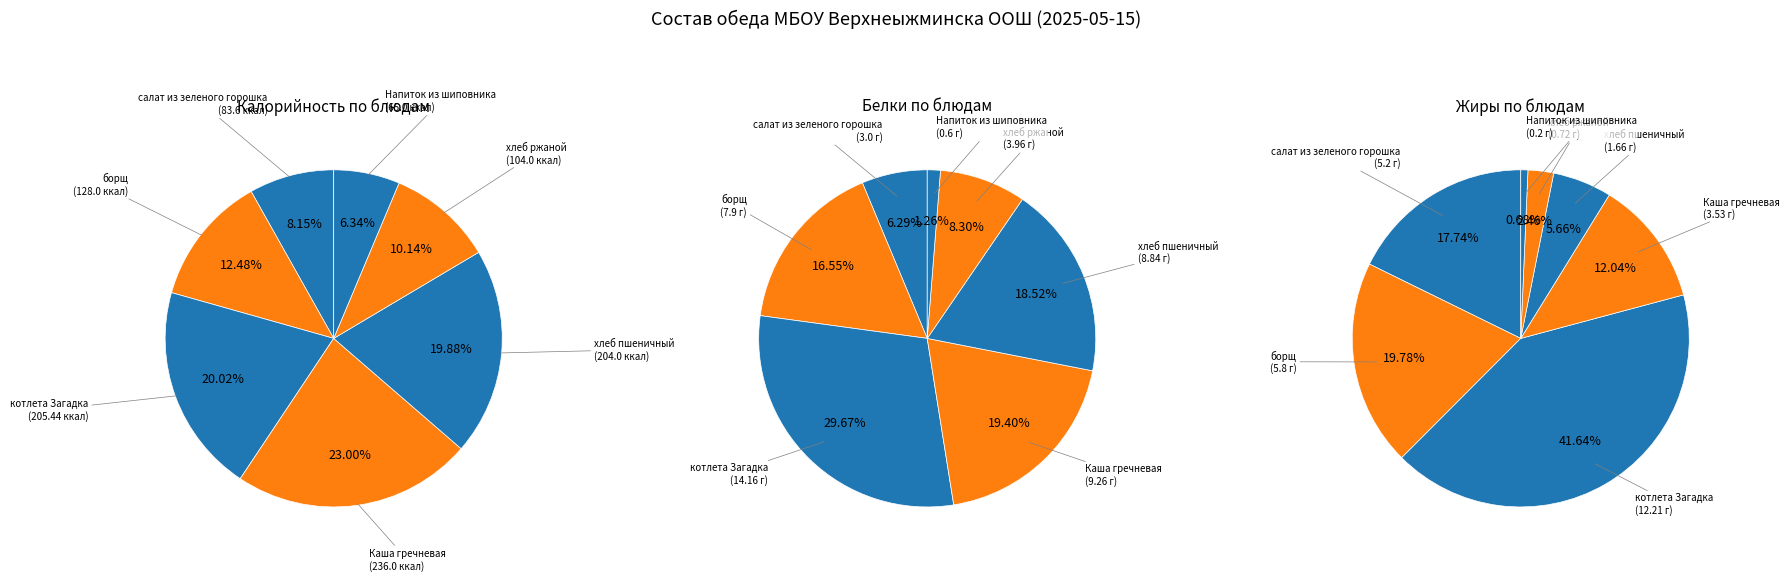

Which series has the widest spread of values?

Калорийность